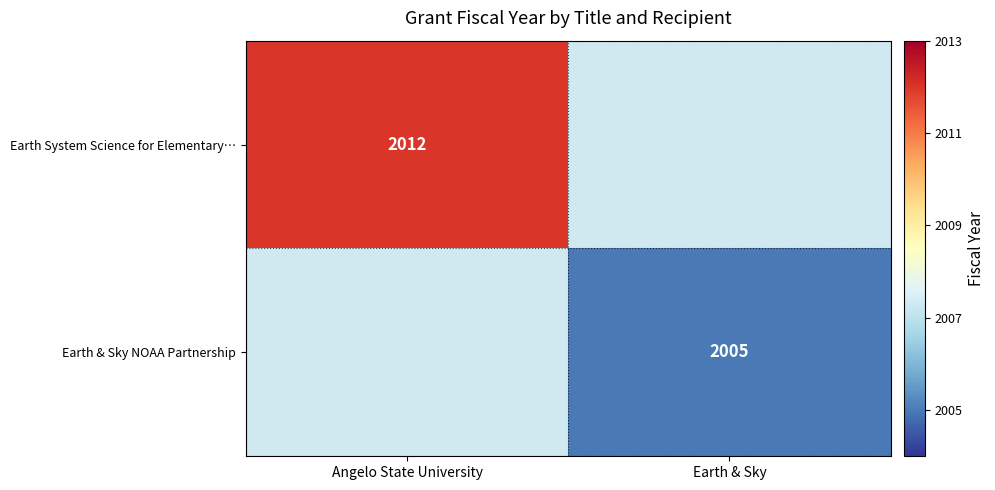

Is it true that Earth & Sky NOAA Partnership equals 2934 at Earth & Sky?

False